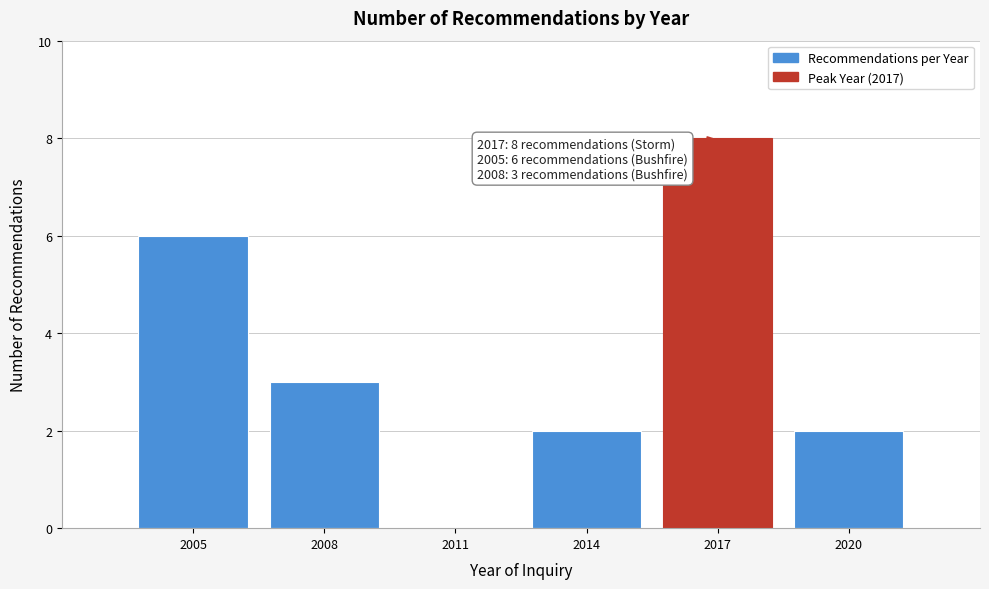

Reading left to right, list all the values displayed in this chart.

2005=6	2008=3	2011=0	2014=2	2017=8	2020=2